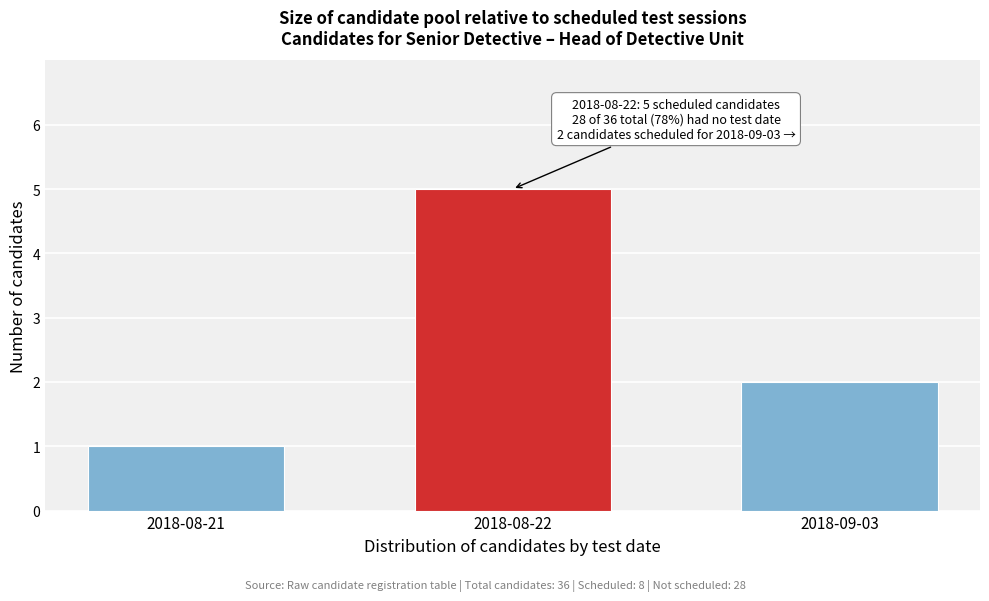

Reading right to left, list all the values displayed in this chart.

2	5	1